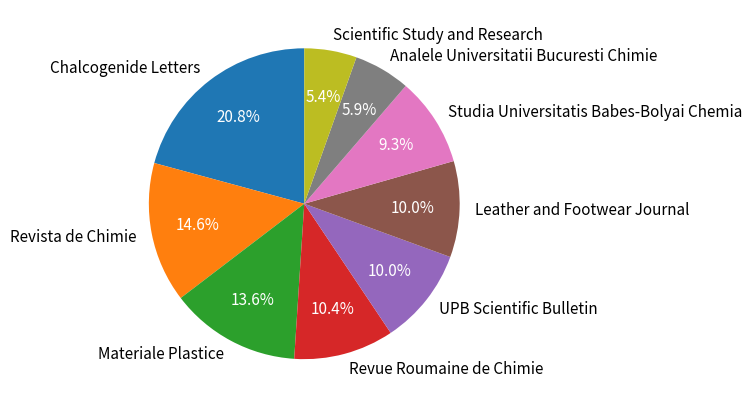

To the nearest percent, what portion does UPB Scientific Bulletin represent?

10%